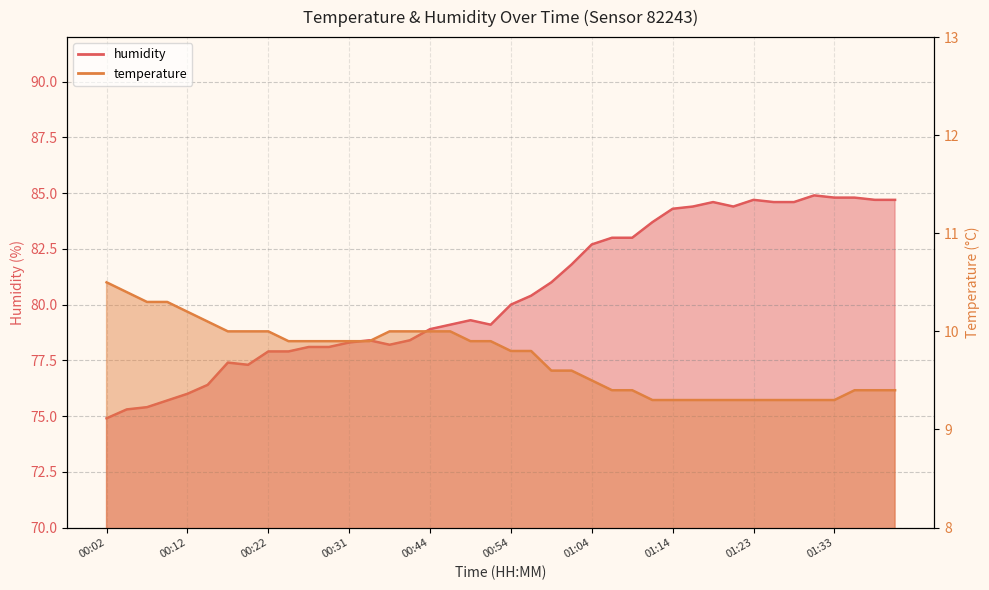

List the series in order of their peak value, lowest first.

temperature, humidity